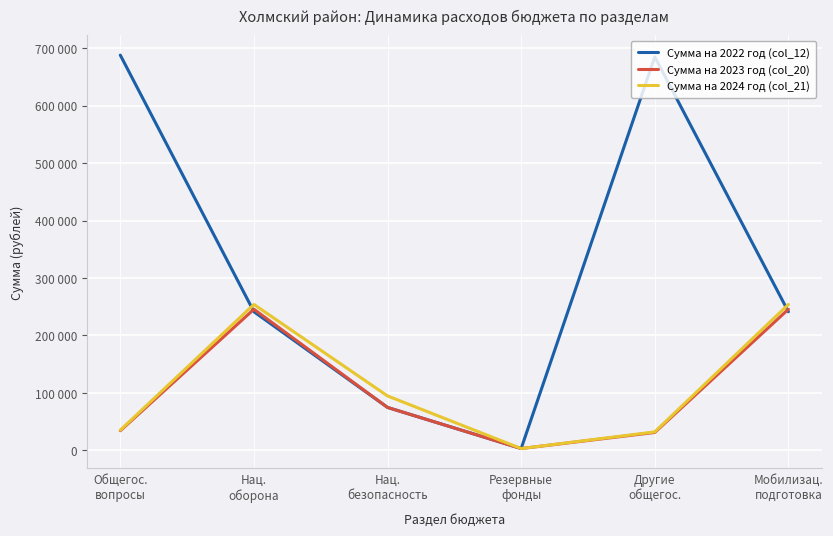

What value does the Сумма на 2023 год (col_20) series have at Другие
общегос., to the nearest 10?

31000